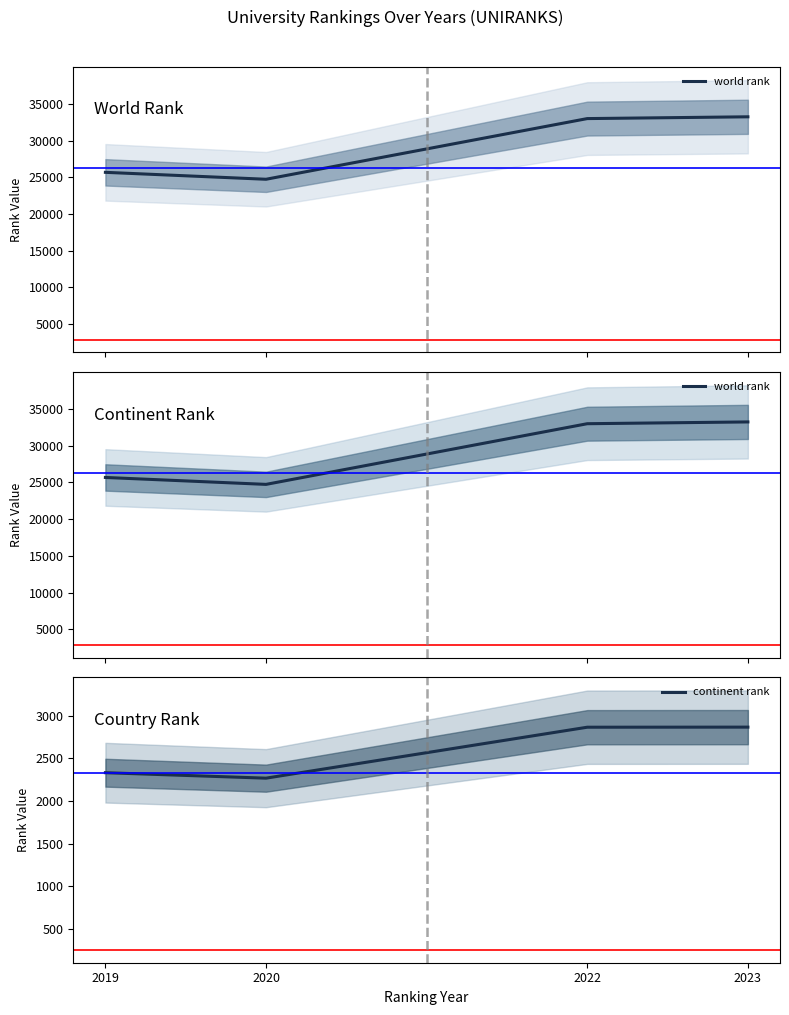

True or false: continent rank and world rank intersect in this chart.

False